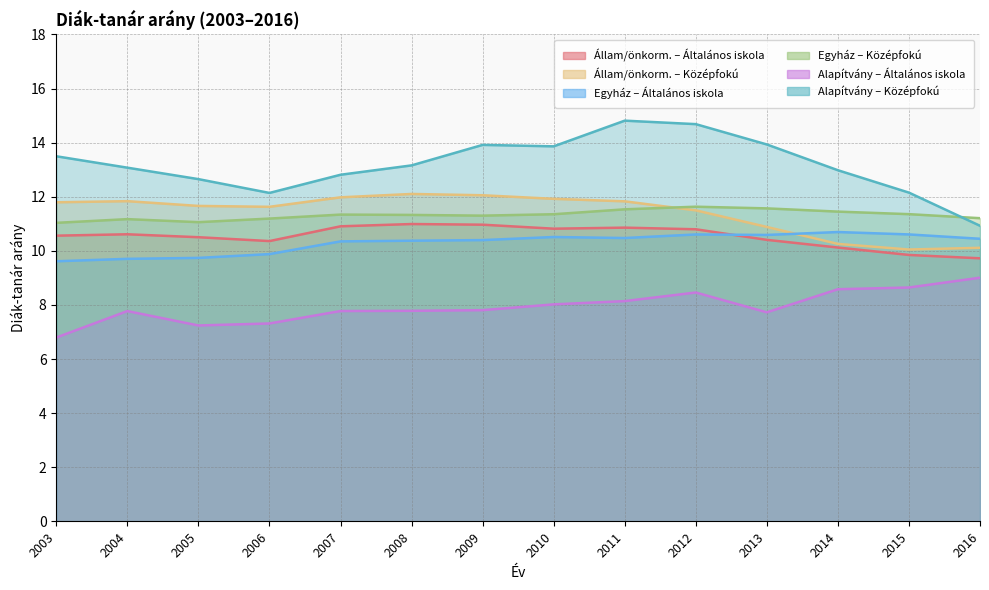

Is it true that Egyház – Középfokú equals 3.6 at 2005?

False